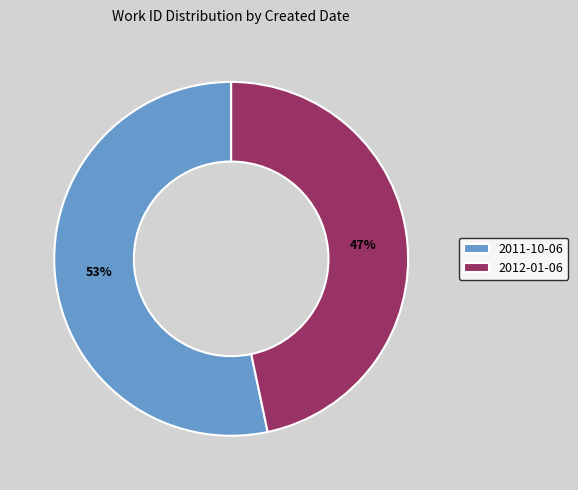

Which slice is the largest?

2011-10-06